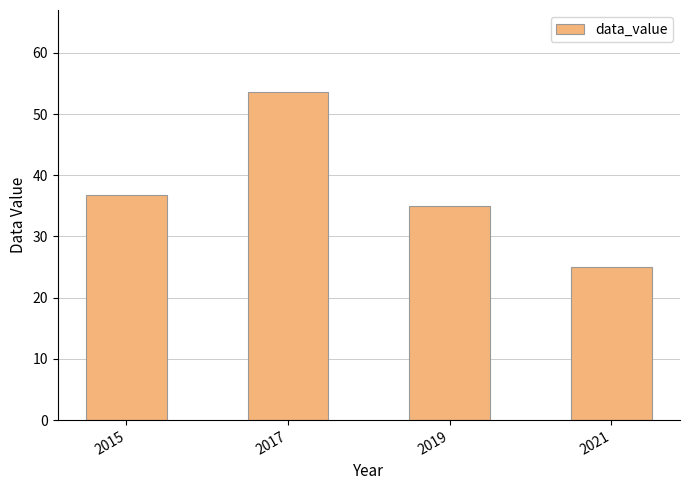

What is the change in value from 2019 to 2021?

-9.9